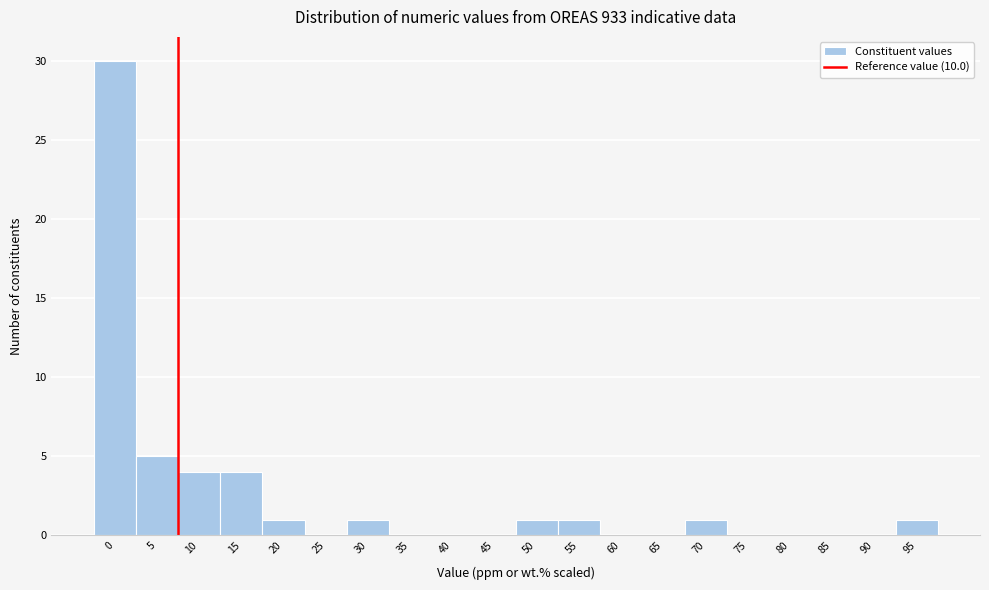

Reading left to right, list all the values displayed in this chart.

0=30	5=5	10=4	15=4	20=1	25=0	30=1	35=0	40=0	45=0	50=1	55=1	60=0	65=0	70=1	75=0	80=0	85=0	90=0	95=1